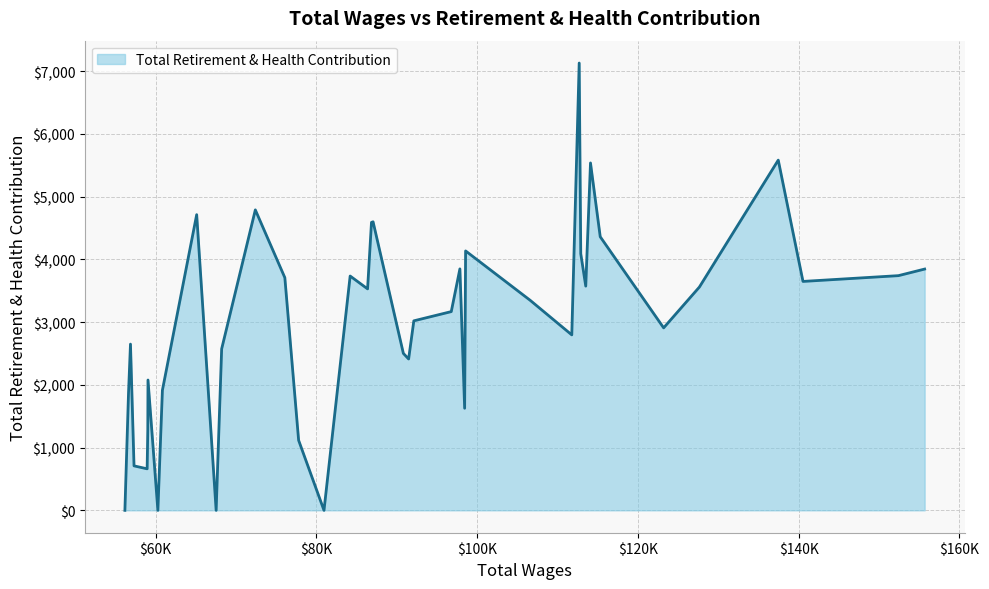

What is the difference between the maximum and minimum values?

7128